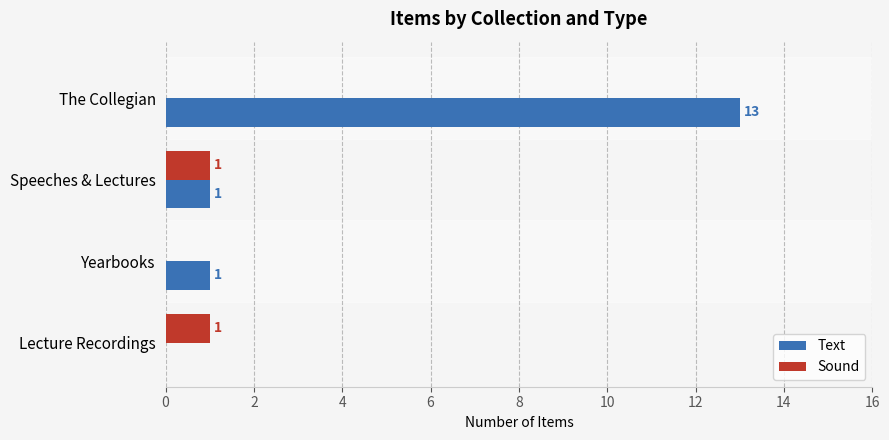

What is the sum of all Sound values?

2